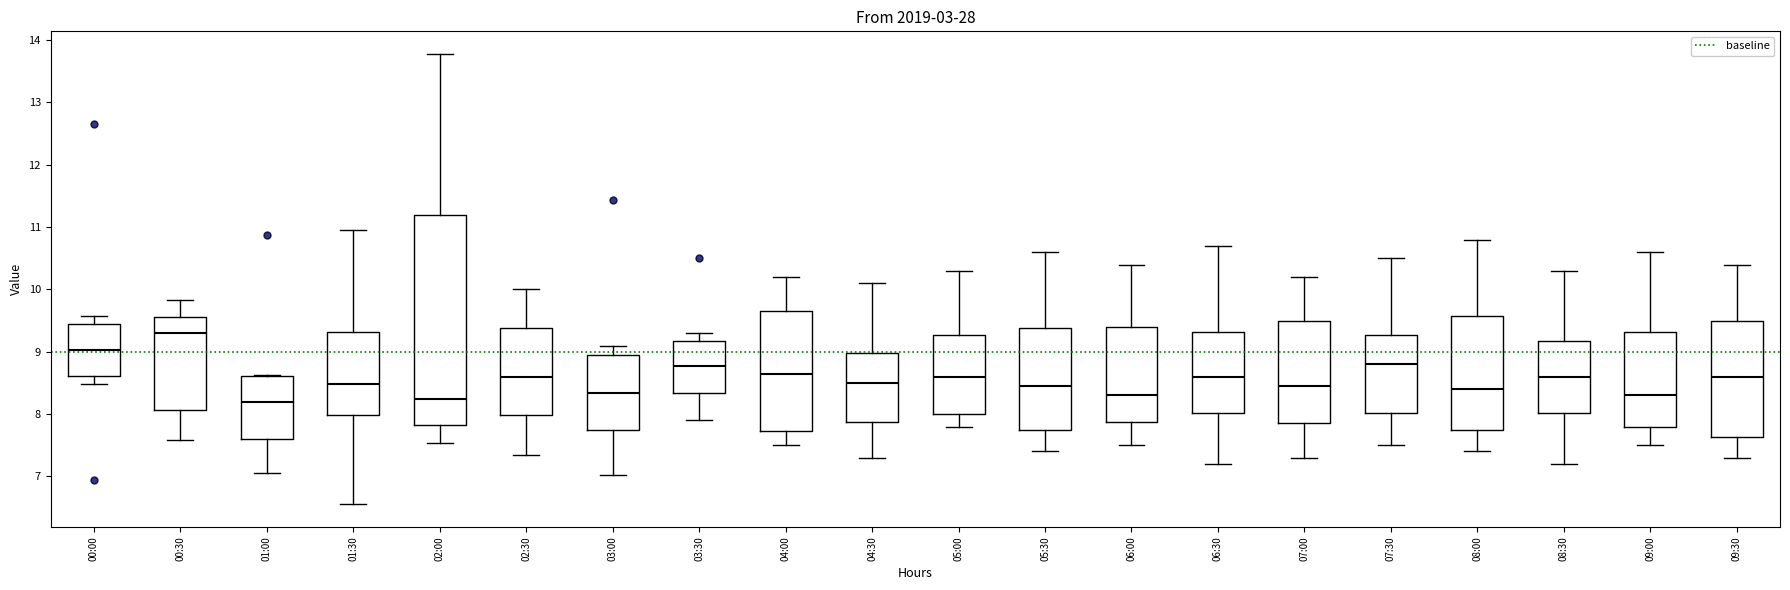

Reading left to right, read every box against the y-axis: the position of its median line, the range the box covers, and the ends of its whiskers. The values are not printed on the chart, so give them approximately, as read against the axis.

00:00: median 9.0, box 8.6 to 9.4, whiskers 8.5 to 9.6
00:30: median 9.3, box 8.1 to 9.6, whiskers 7.6 to 9.8
01:00: median 8.2, box 7.6 to 8.6, whiskers 7.1 to 8.6
01:30: median 8.5, box 8.0 to 9.3, whiskers 6.6 to 11.0
02:00: median 8.2, box 7.8 to 11.2, whiskers 7.5 to 13.8
02:30: median 8.6, box 8.0 to 9.4, whiskers 7.4 to 10.0
03:00: median 8.3, box 7.7 to 9.0, whiskers 7.0 to 9.1
03:30: median 8.8, box 8.3 to 9.2, whiskers 7.9 to 9.3
04:00: median 8.7, box 7.7 to 9.7, whiskers 7.5 to 10.2
04:30: median 8.5, box 7.9 to 9.0, whiskers 7.3 to 10.1
05:00: median 8.6, box 8.0 to 9.3, whiskers 7.8 to 10.3
05:30: median 8.5, box 7.8 to 9.4, whiskers 7.4 to 10.6
06:00: median 8.3, box 7.9 to 9.4, whiskers 7.5 to 10.4
06:30: median 8.6, box 8.0 to 9.3, whiskers 7.2 to 10.7
07:00: median 8.5, box 7.9 to 9.5, whiskers 7.3 to 10.2
07:30: median 8.8, box 8.0 to 9.3, whiskers 7.5 to 10.5
08:00: median 8.4, box 7.8 to 9.6, whiskers 7.4 to 10.8
08:30: median 8.6, box 8.0 to 9.2, whiskers 7.2 to 10.3
09:00: median 8.3, box 7.8 to 9.3, whiskers 7.5 to 10.6
09:30: median 8.6, box 7.6 to 9.5, whiskers 7.3 to 10.4